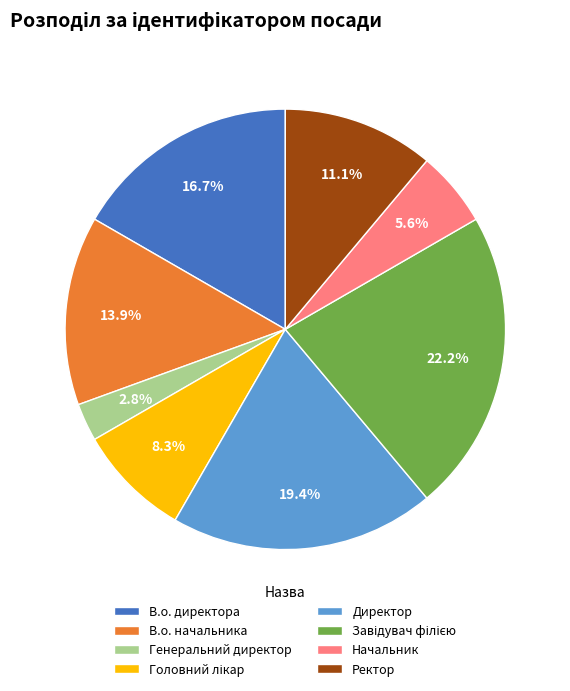

Between Директор and В.о. начальника, which is larger?

Директор